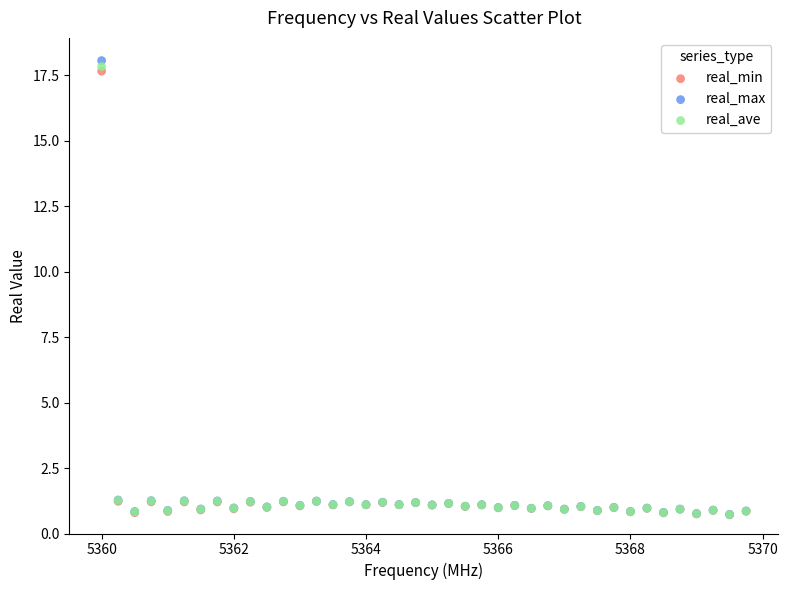

Which series reaches the maximum Y coordinate?

real_max